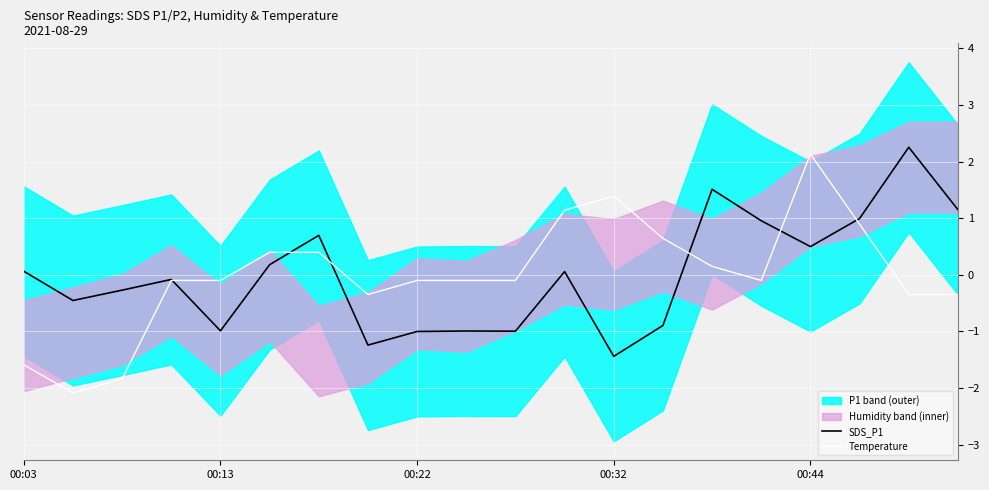

How many data points in Temperature are less than 0?

12